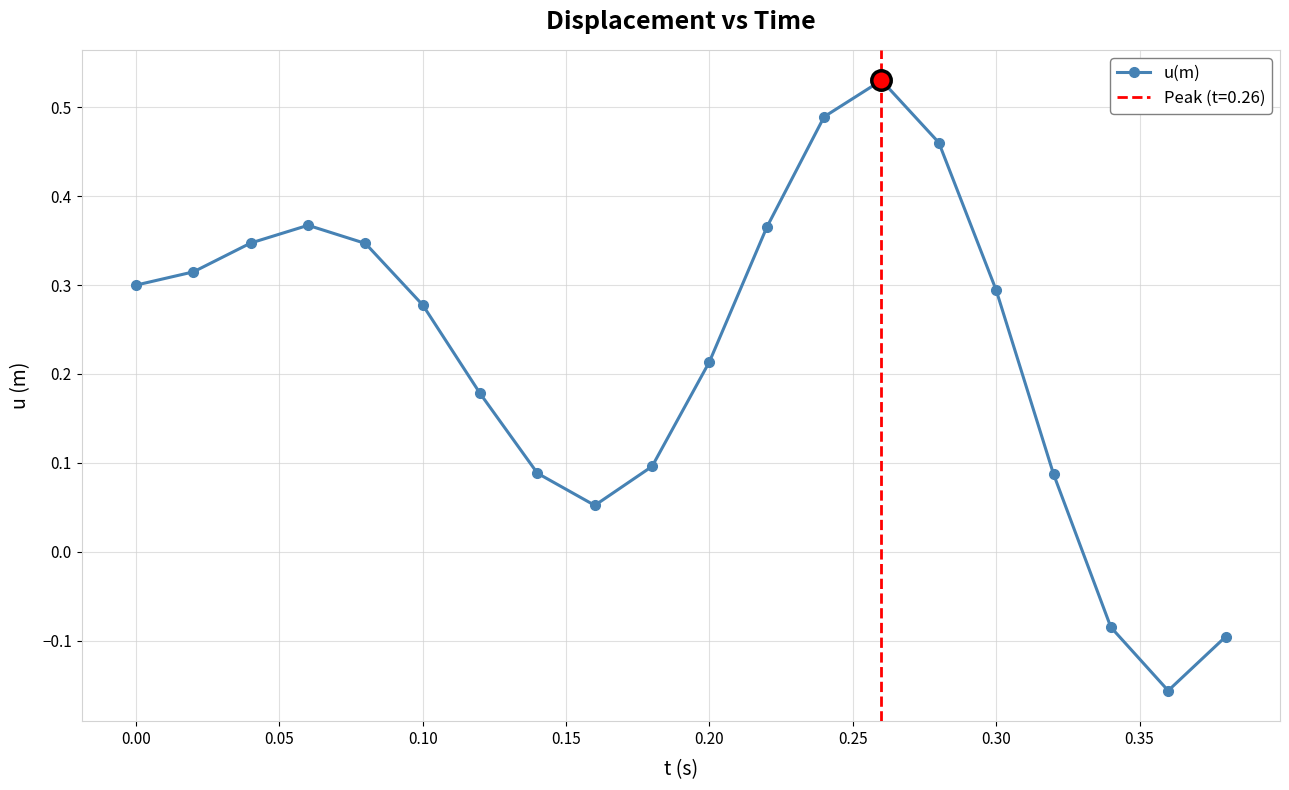

How many distinct data groups are displayed?

1